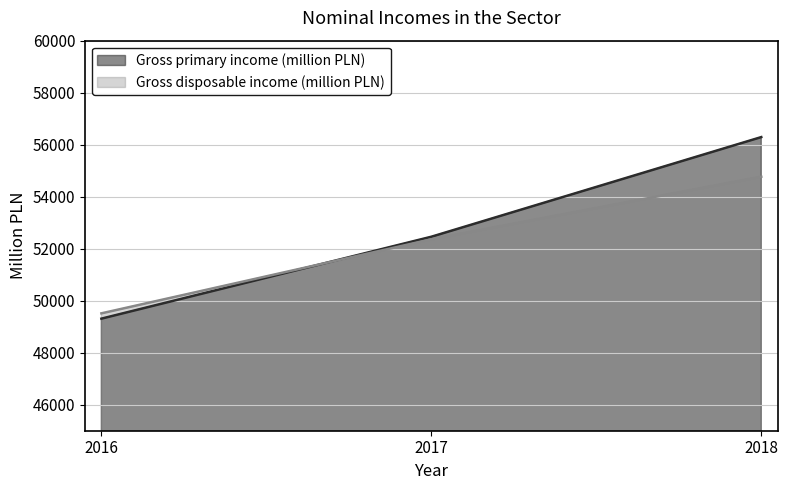

Which category has the lowest value in the Gross primary income (million PLN) series?

2016